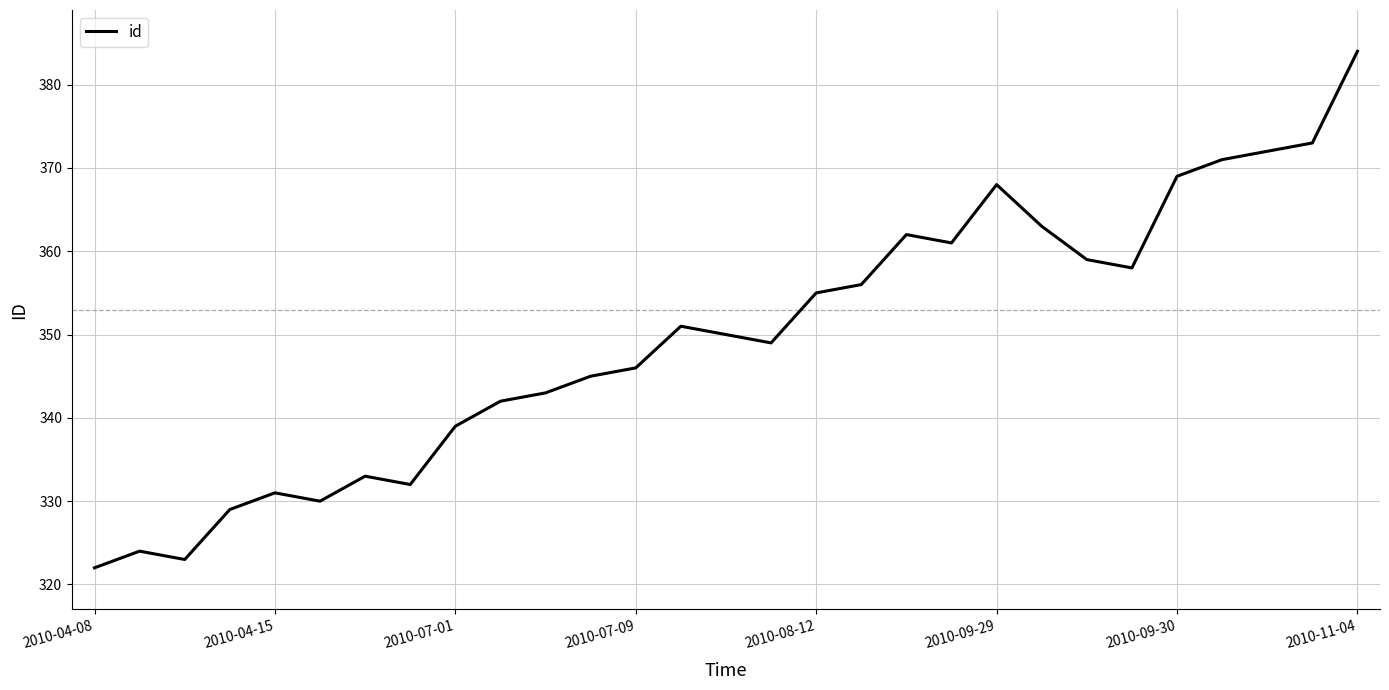

What is the difference between the maximum and minimum values?

62